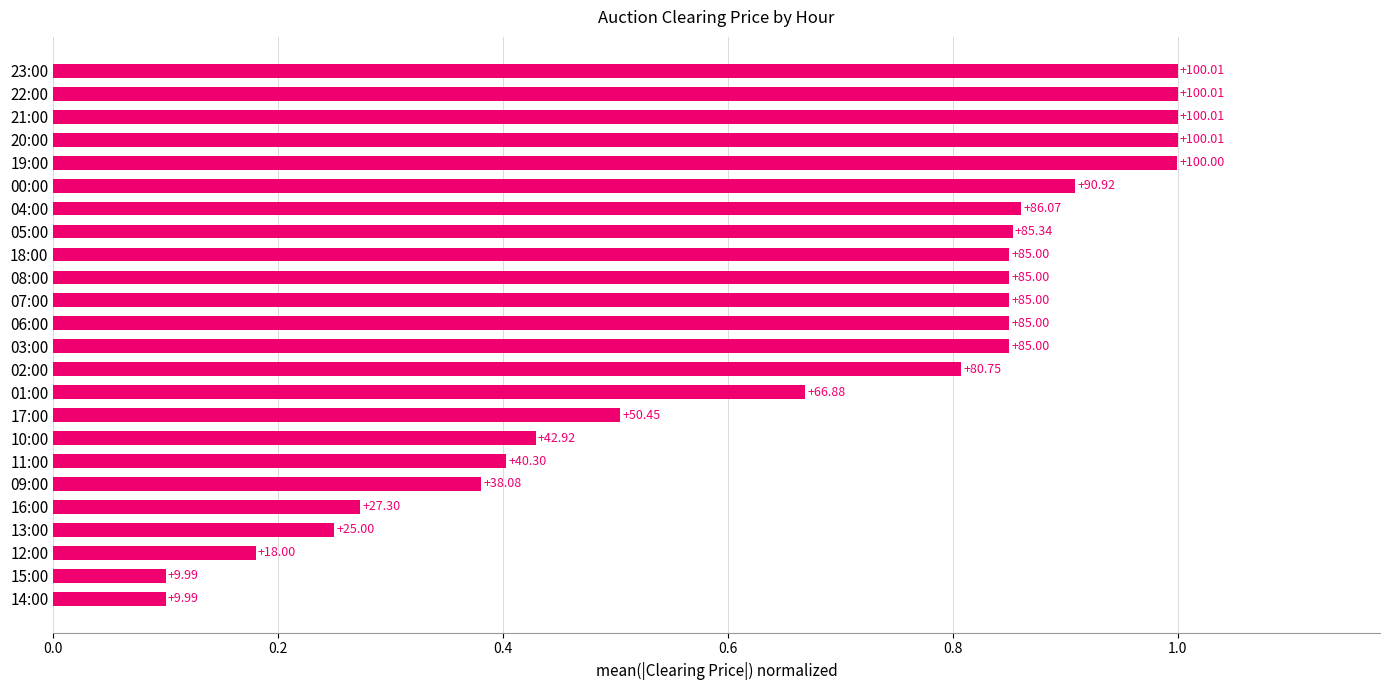

What is the difference between the maximum and minimum values?

0.9